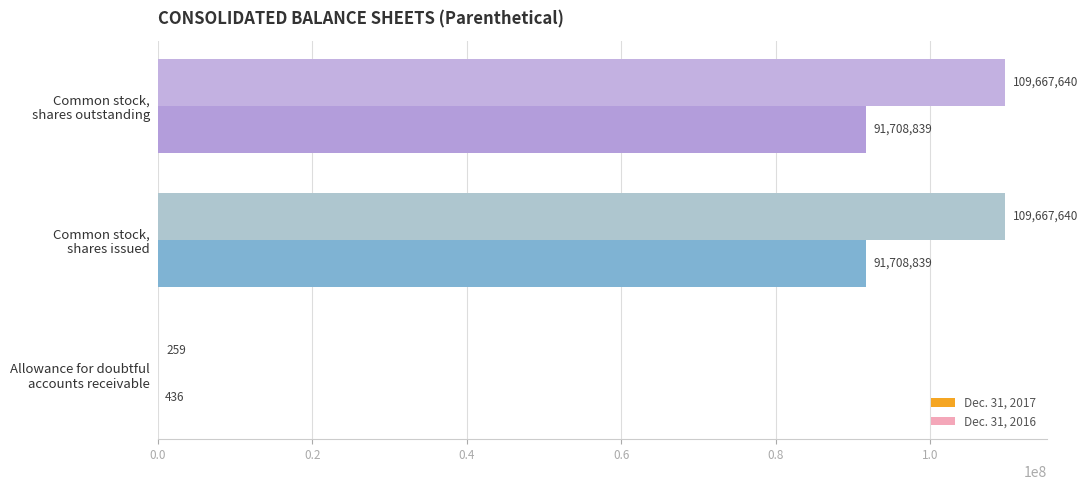

Which series has the widest spread of values?

Dec. 31, 2017